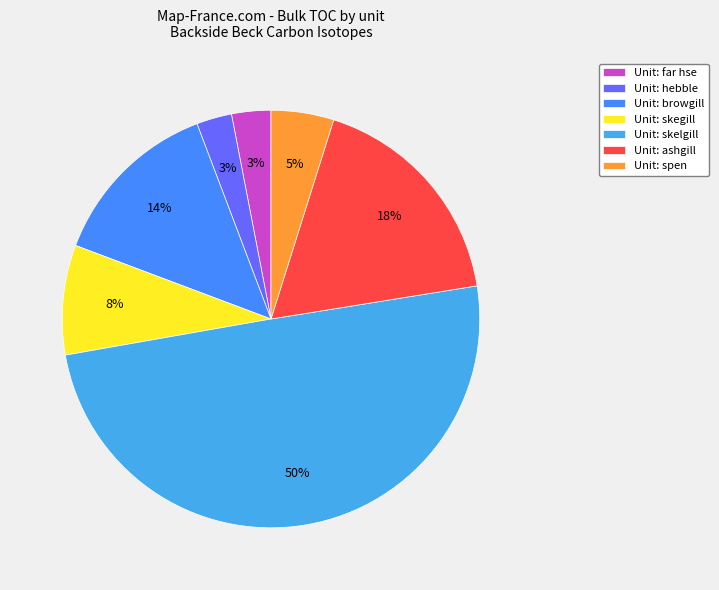

Which slice is the largest?

Unit: skelgill